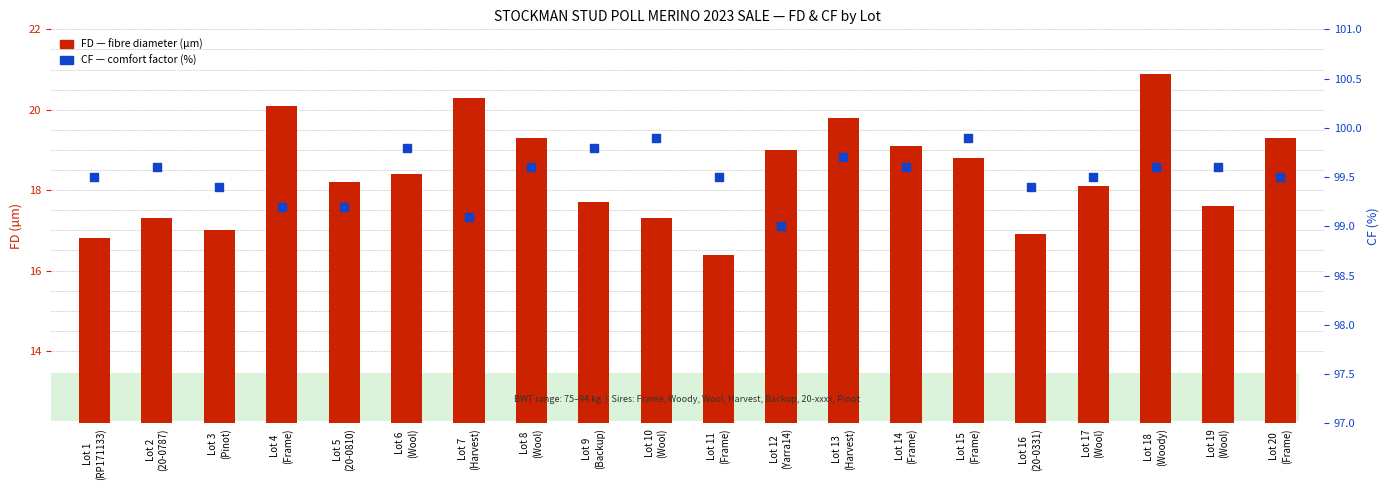

What are all the series names shown in the legend?

FD (fibre diameter), CF% (comfort factor)